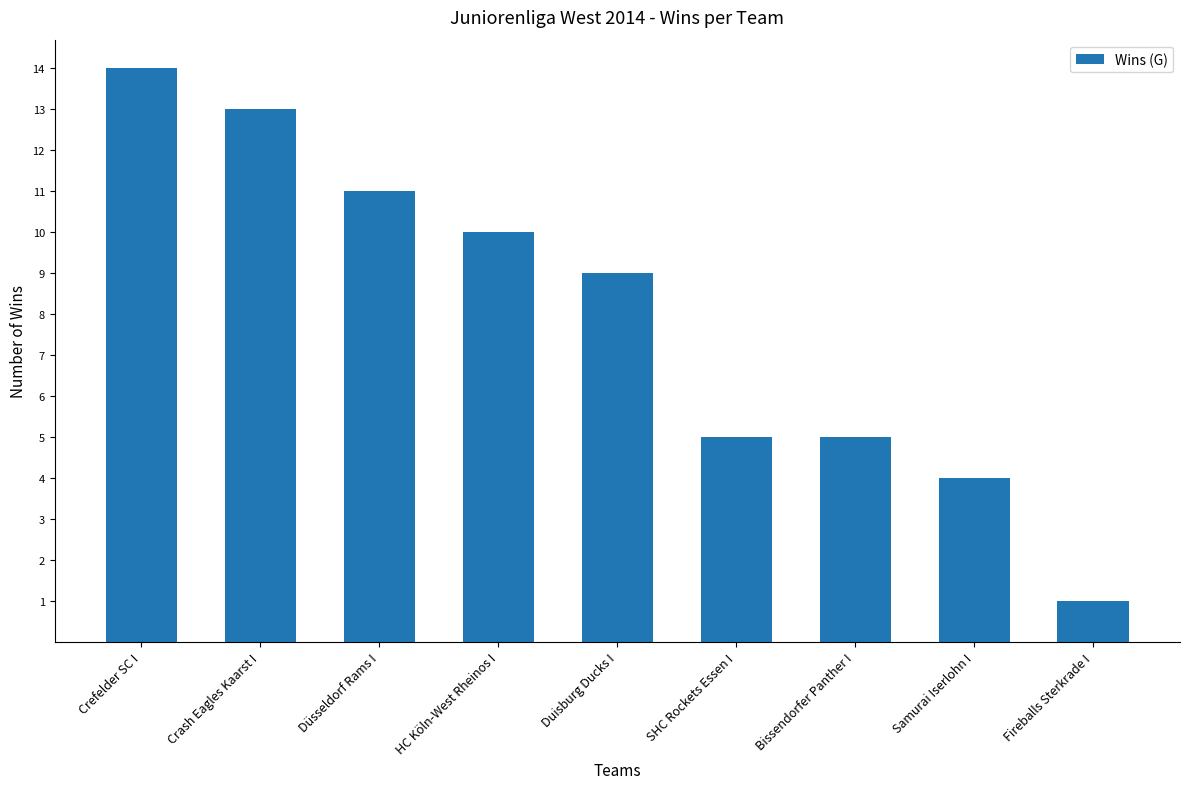

Between Fireballs Sterkrade I and SHC Rockets Essen I, which is larger?

SHC Rockets Essen I